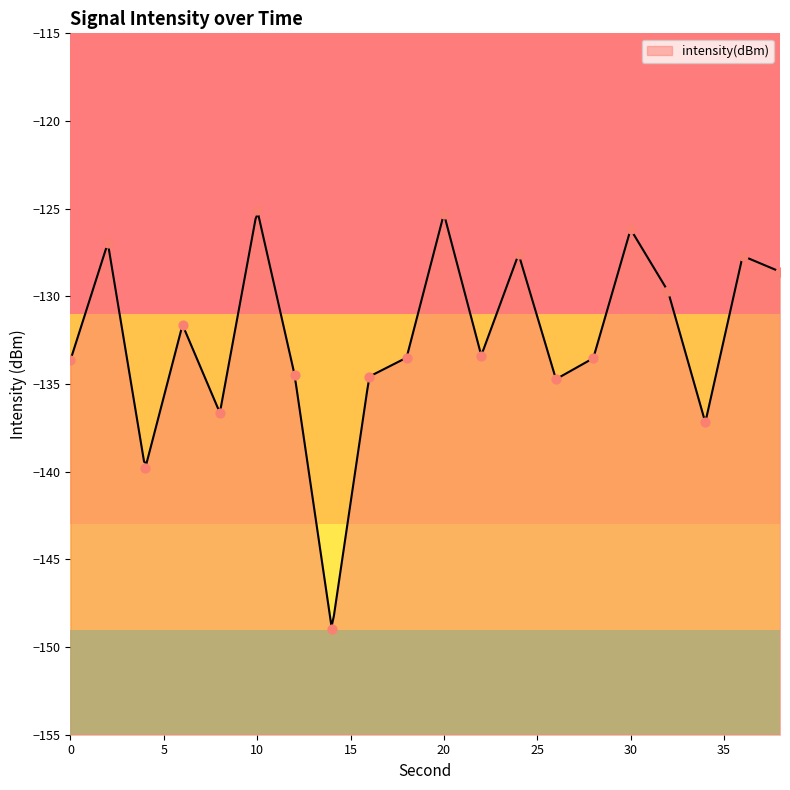

What is the change in value from 12 to 30?

+8.3